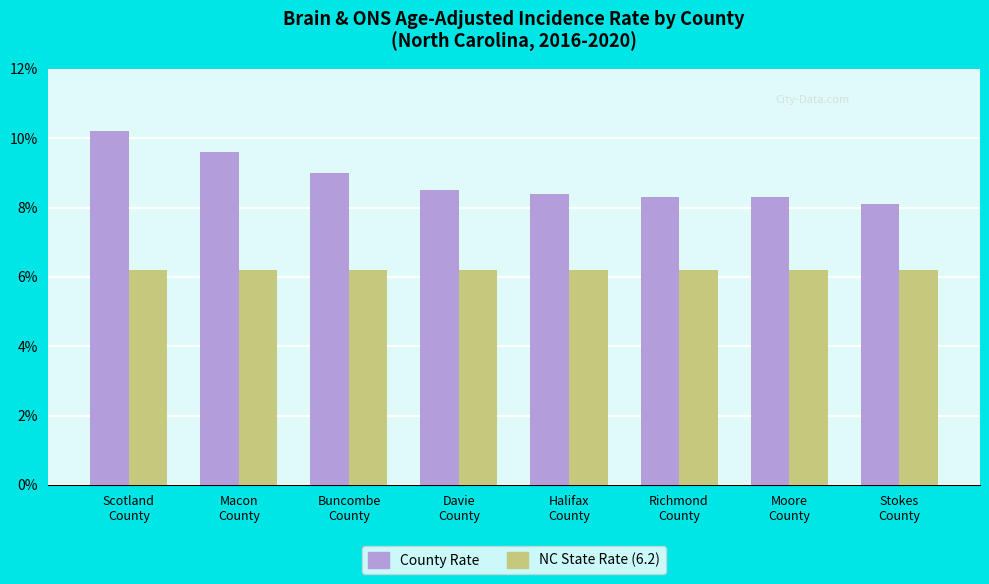

List the series in order of their peak value, lowest first.

NC State Rate (6.2), County Rate